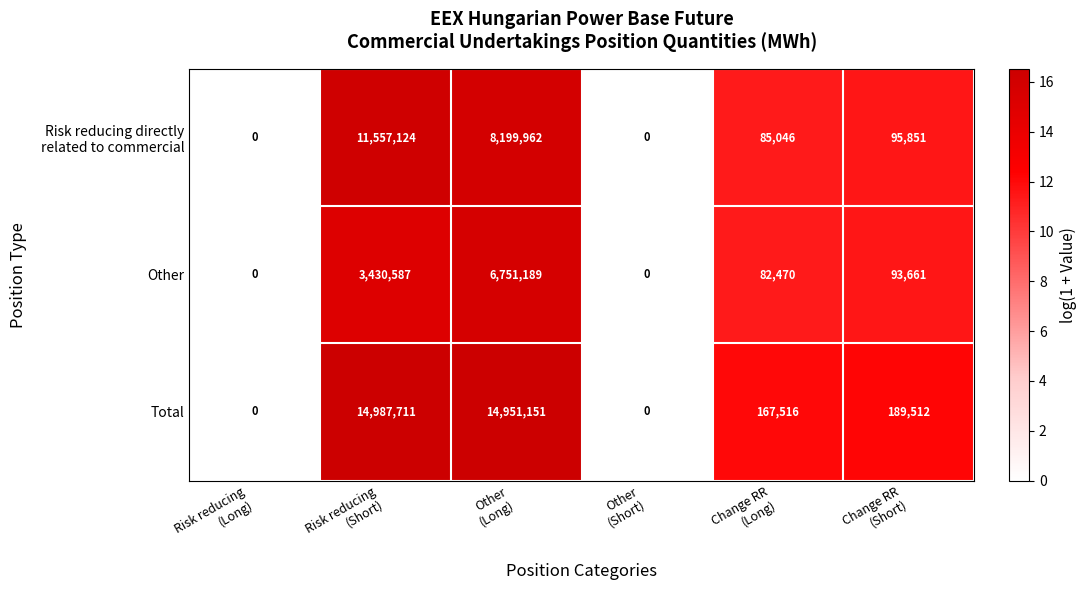

Which series has the largest total across all categories?

Total